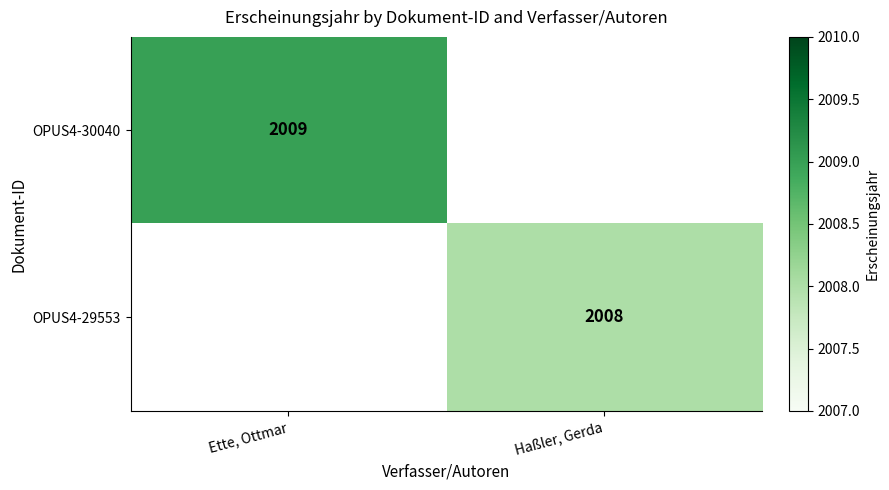

Is it true that OPUS4-30040 equals 3268 at Ette, Ottmar?

False